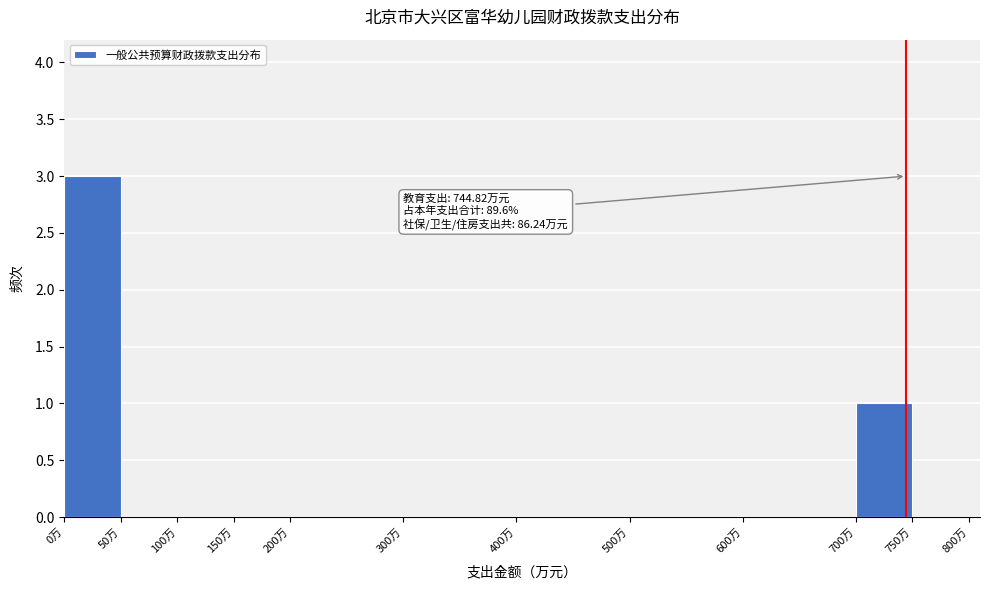

Which range on the x-axis has the tallest bar?

0 to 50